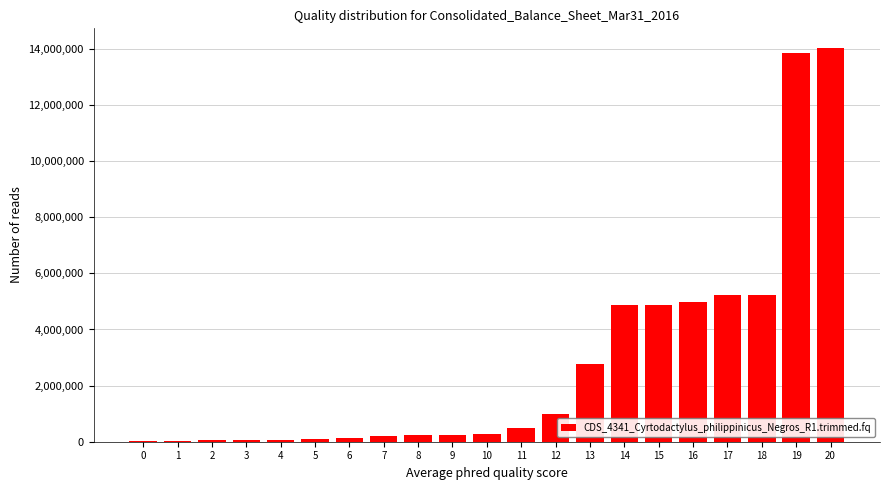

Is it true that the value at 13 is 2784000?

True